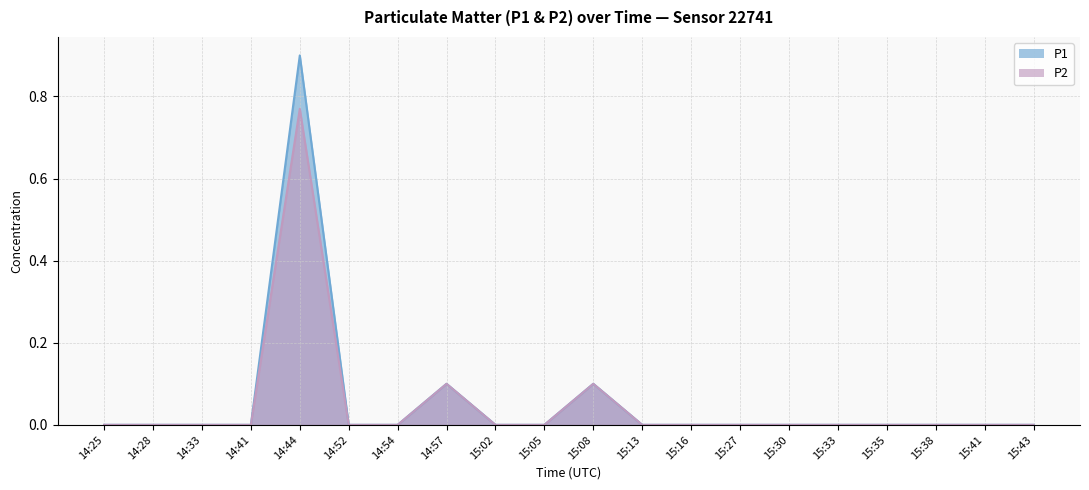

True or false: P1 and P2 intersect in this chart.

False